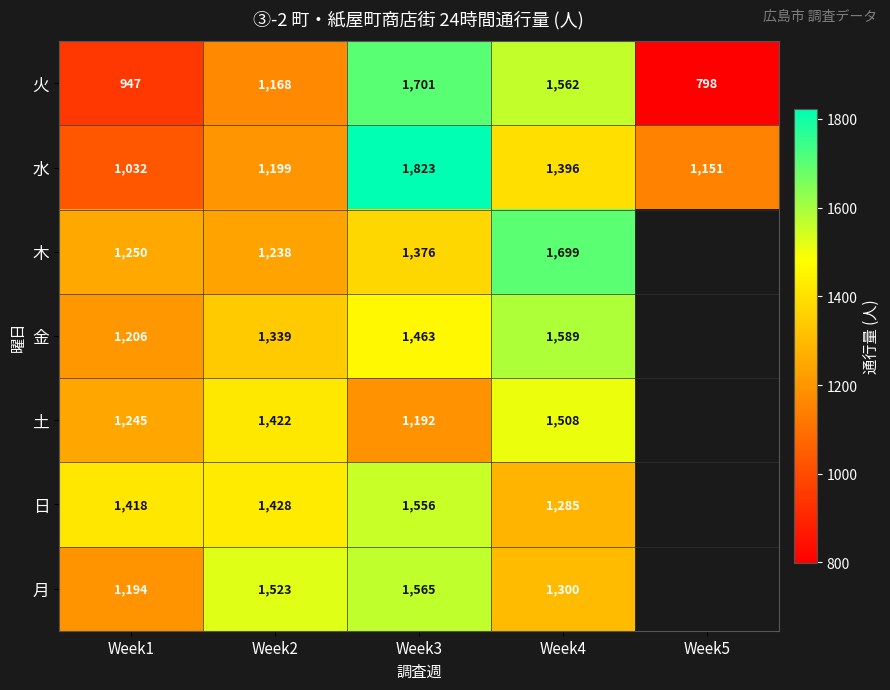

What is the smallest value displayed?

798.0